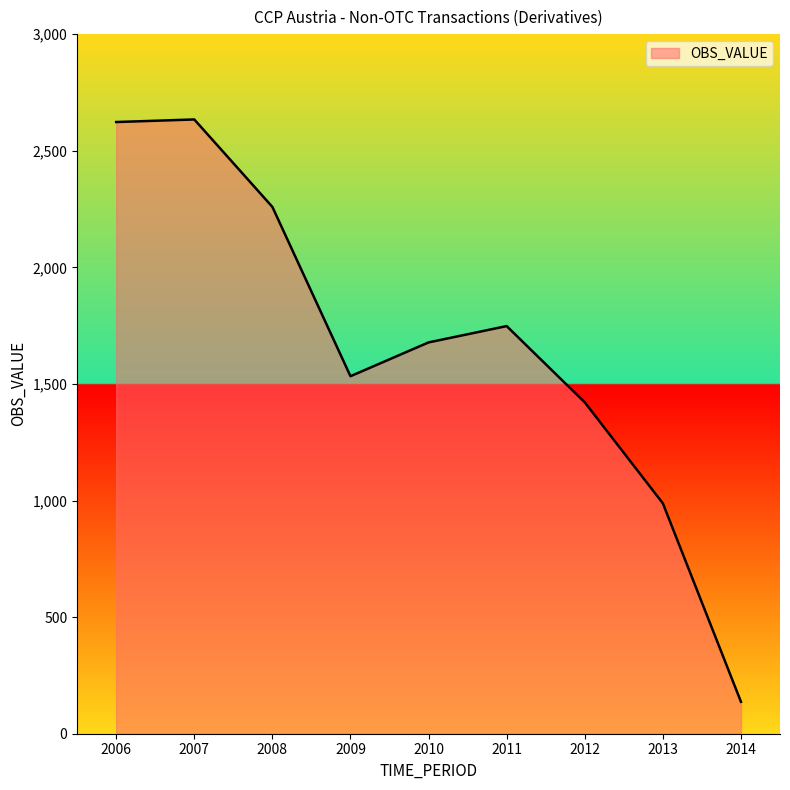

What is the difference between the maximum and minimum values?

2497